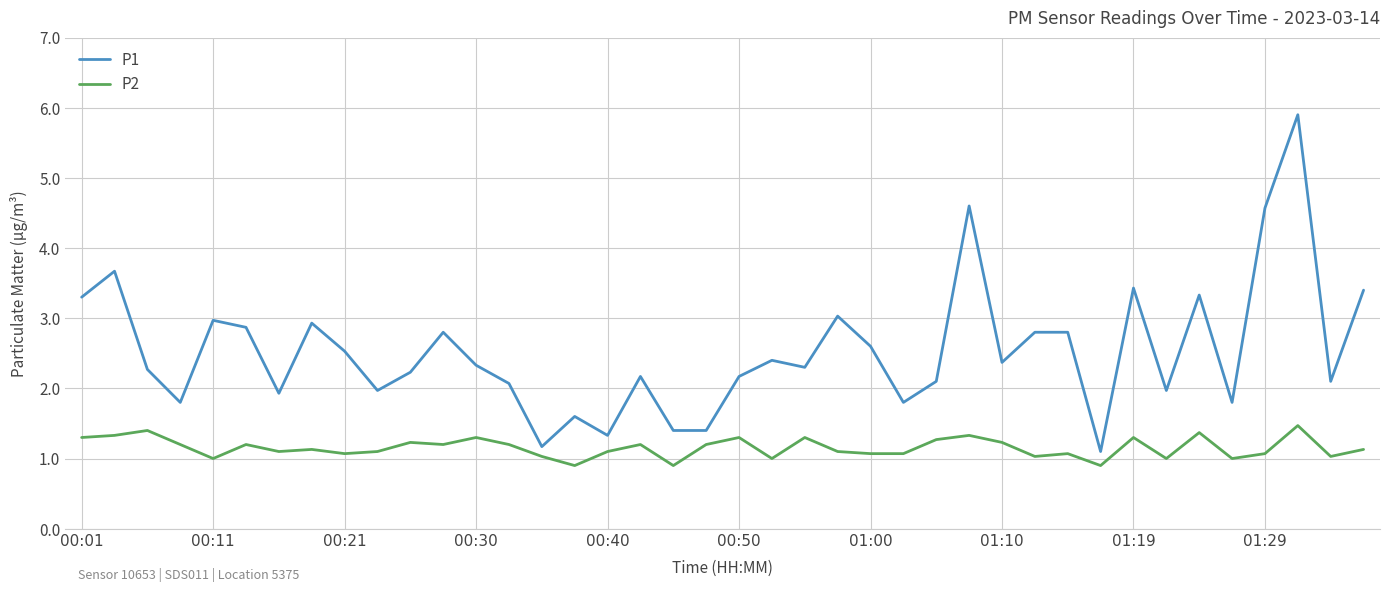

Reading left to right, extract all data points from this chart.

P1: 3.3	3.7	2.3	1.8	3.0	2.9	1.9	2.9	2.5	2.0	2.2	2.8	2.3	2.1	1.2	1.6	1.3	2.2	1.4	1.4	2.2	2.4	2.3	3.0	2.6	1.8	2.1	4.6	2.4	2.8	2.8	1.1	3.4	2.0	3.3	1.8	4.6	5.9	2.1	3.4
P2: 1.3	1.3	1.4	1.2	1.0	1.2	1.1	1.1	1.1	1.1	1.2	1.2	1.3	1.2	1.0	0.9	1.1	1.2	0.9	1.2	1.3	1.0	1.3	1.1	1.1	1.1	1.3	1.3	1.2	1.0	1.1	0.9	1.3	1.0	1.4	1.0	1.1	1.5	1.0	1.1